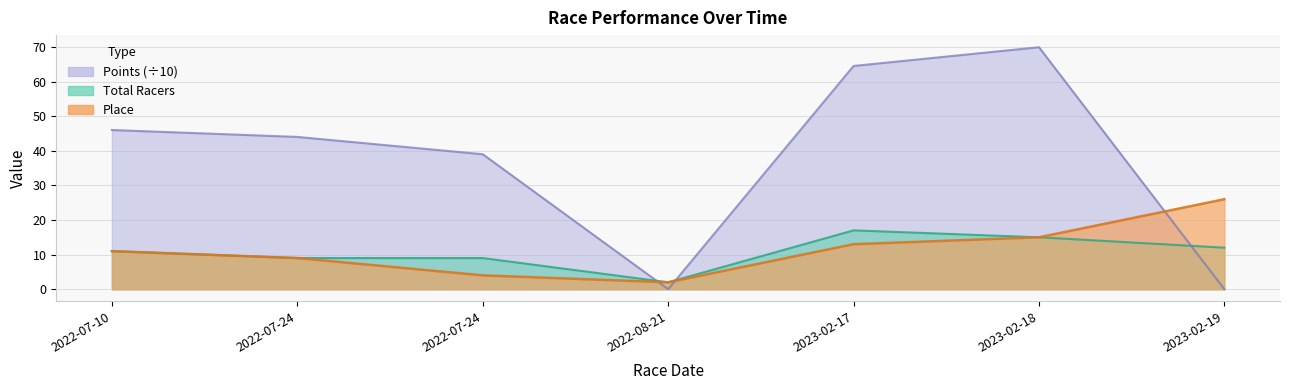

What are all the series names shown in the legend?

Place, Total Racers, Points